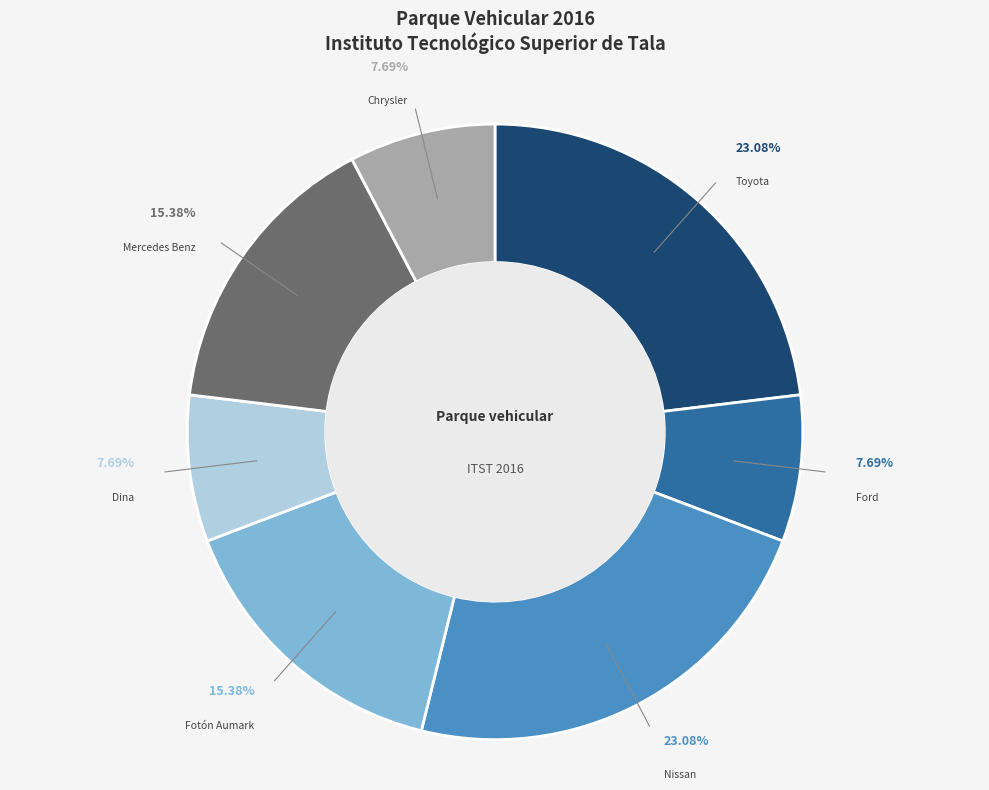

The Nissan slice represents 23% of the pie. True or false?

True